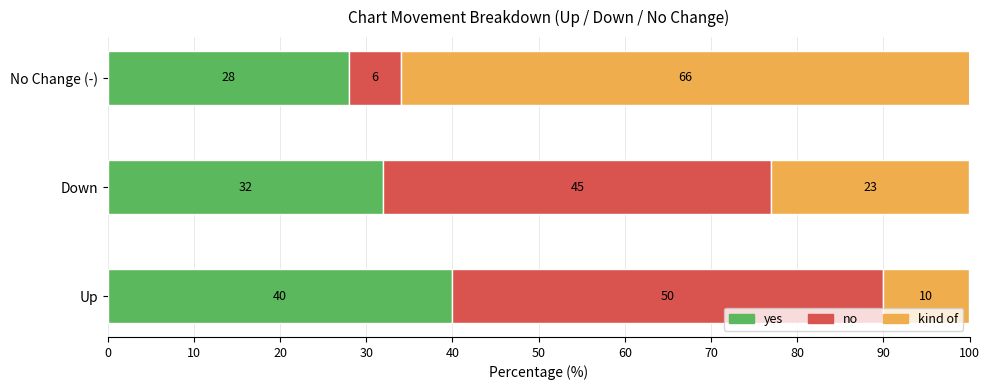

How many yes values are between 28 and 40?

3